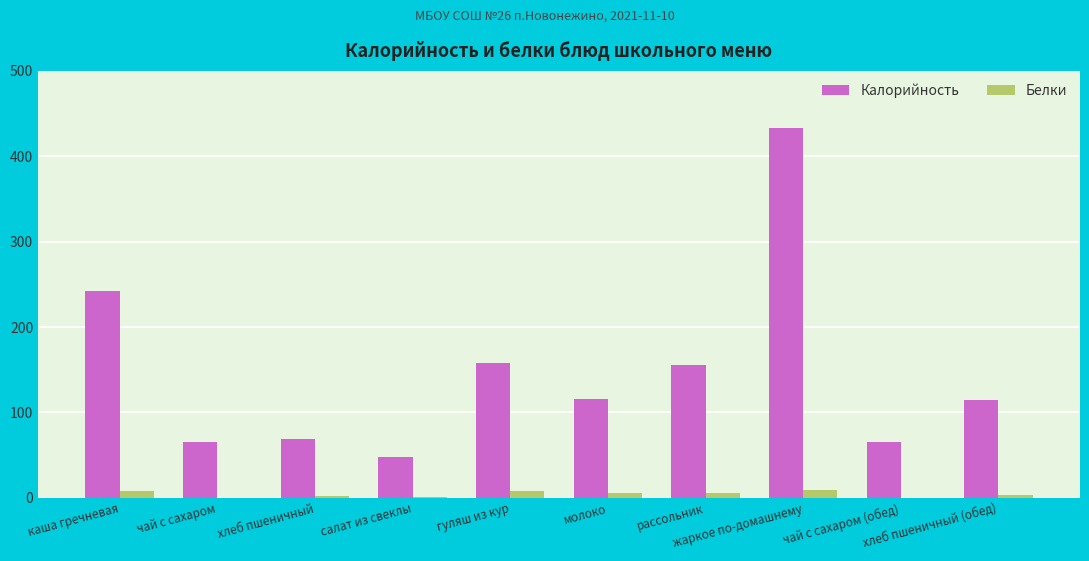

What is the greatest value displayed?

433.6